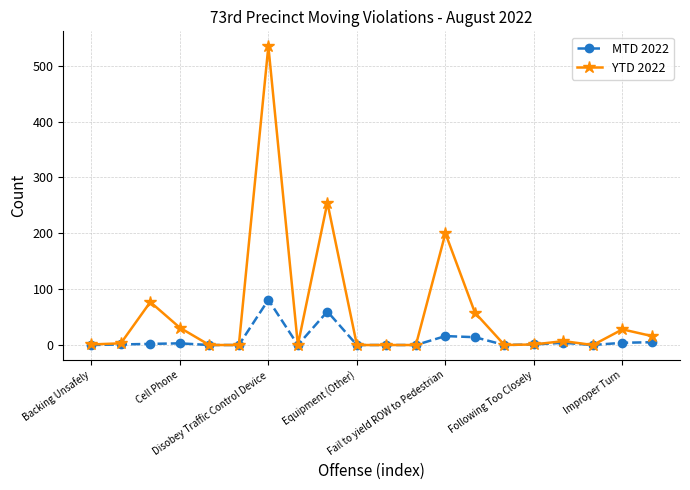

Count the number of data series in this chart.

2